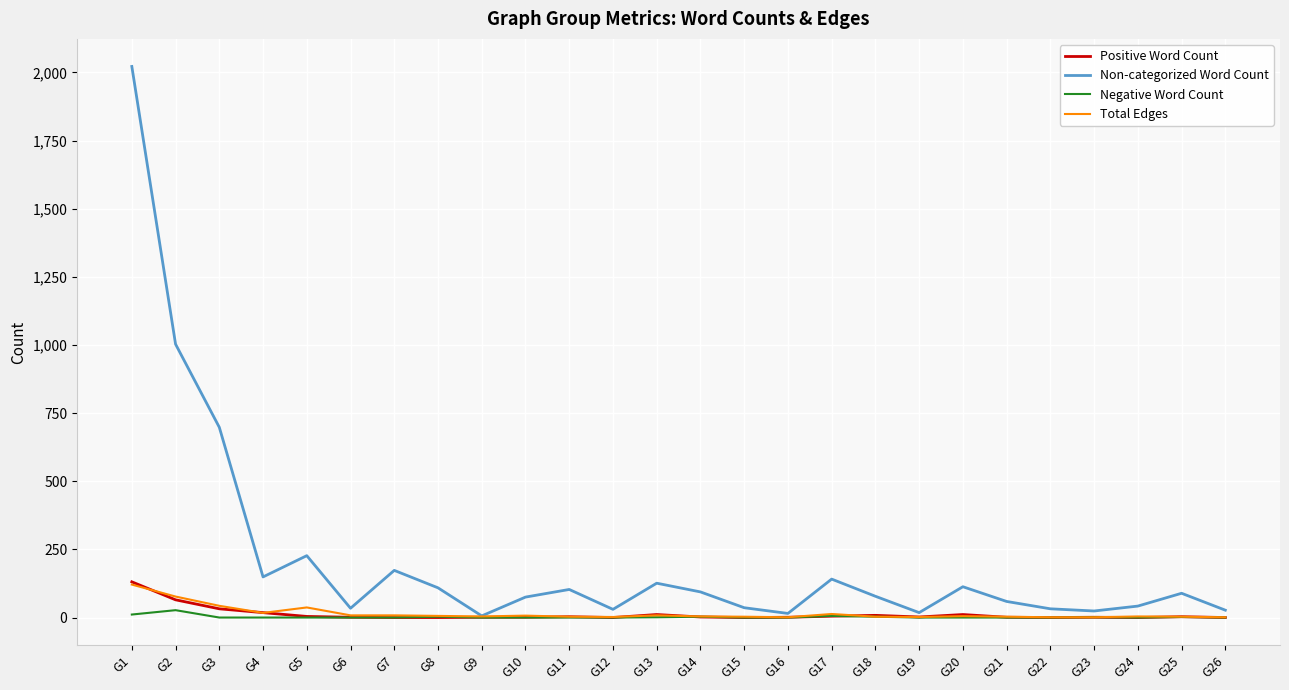

What is the maximum value shown in the chart?

2022